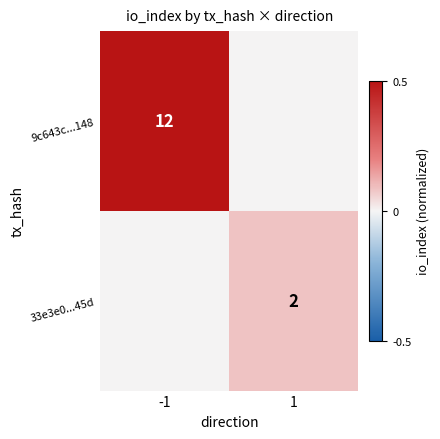

True or false: 9c643c...148 has a value of 12 at -1.

True